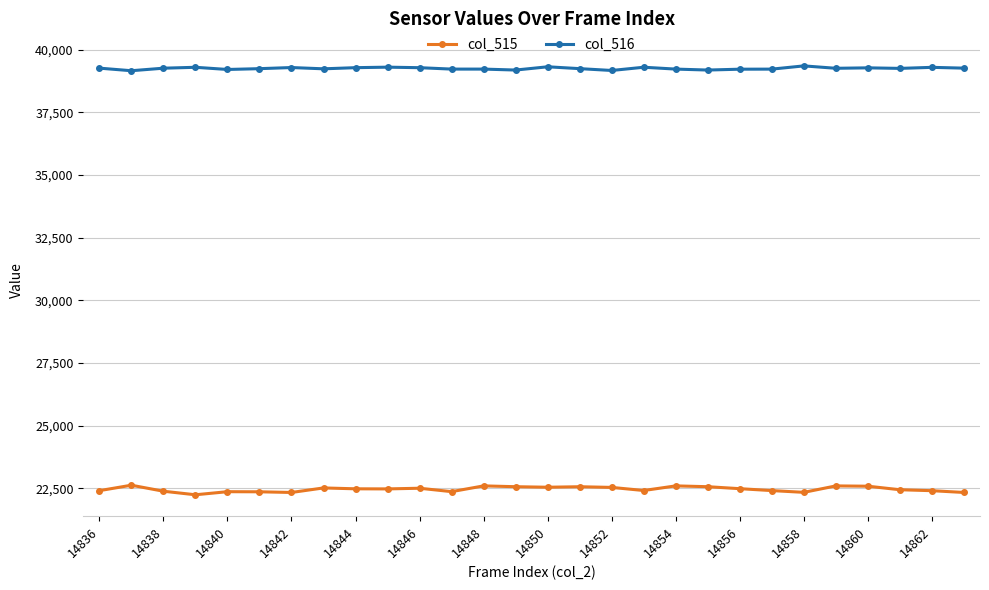

List the series in order of their peak value, highest first.

col_516, col_515